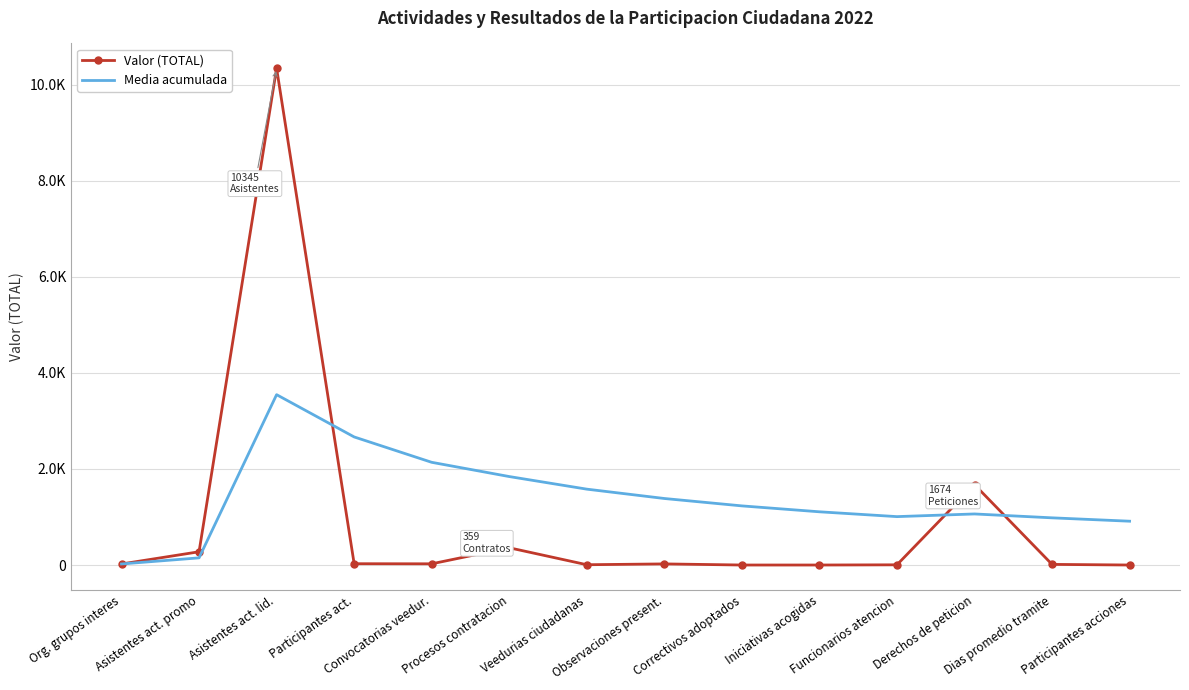

What is the label of the 9th point from the right?

Procesos contratacion